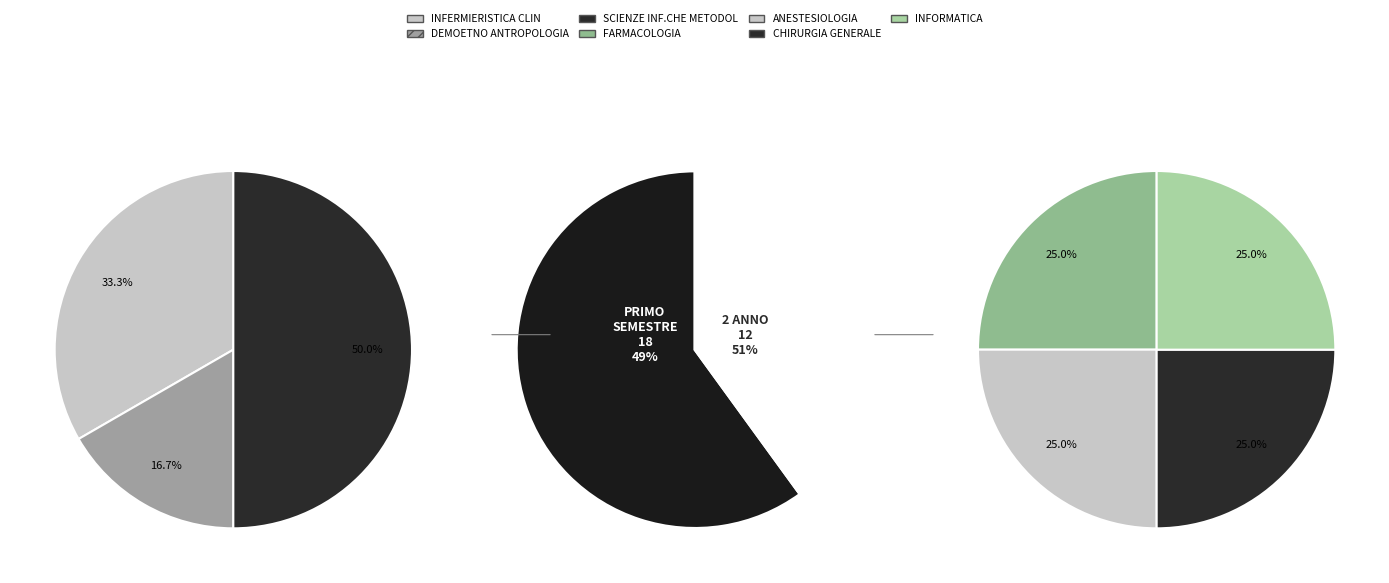

Is there any slice that represents more than half of the pie?

No